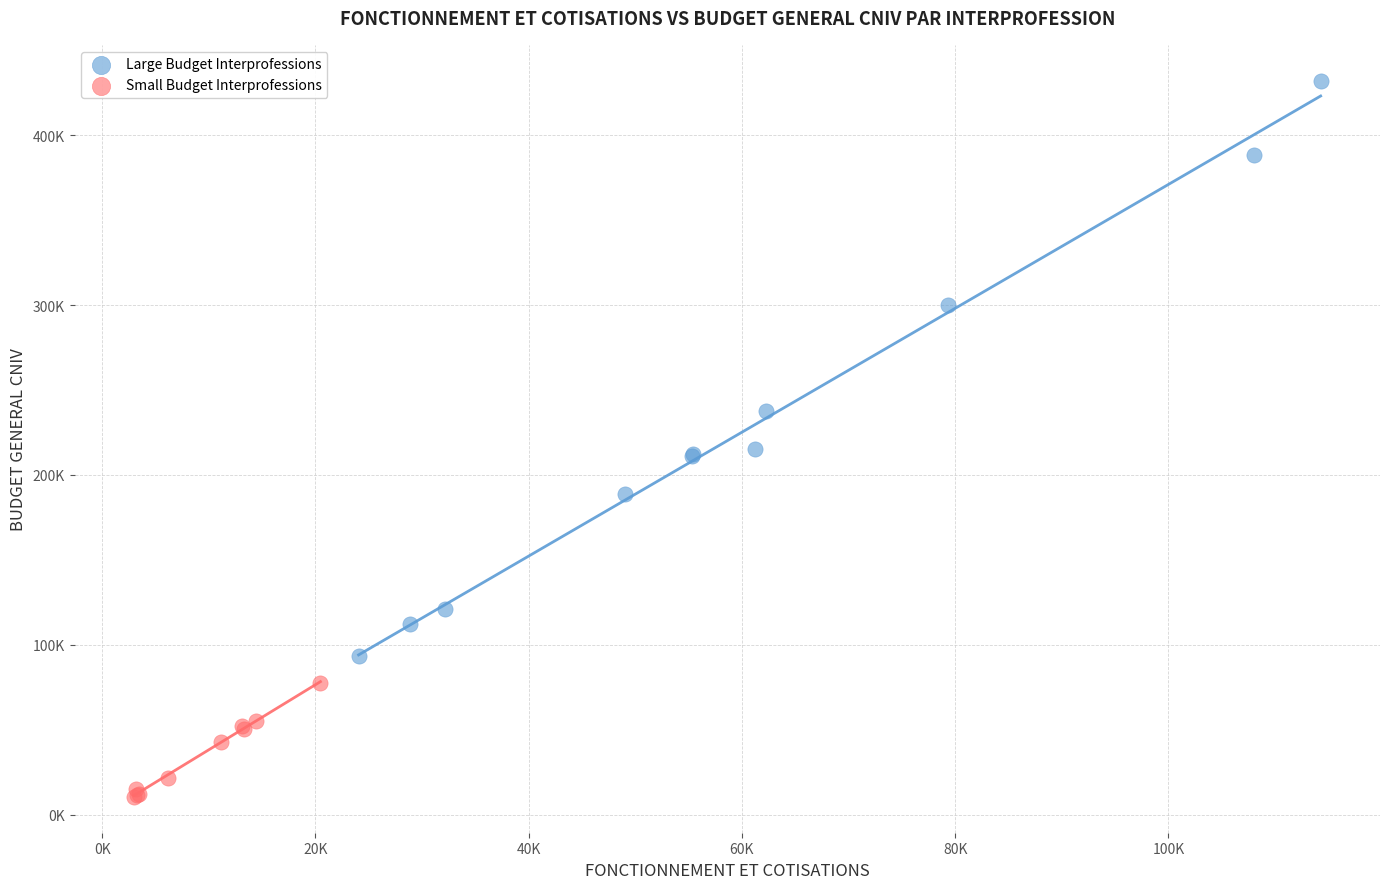

What are all the series names shown in the legend?

Large Budget Interprofessions, Small Budget Interprofessions